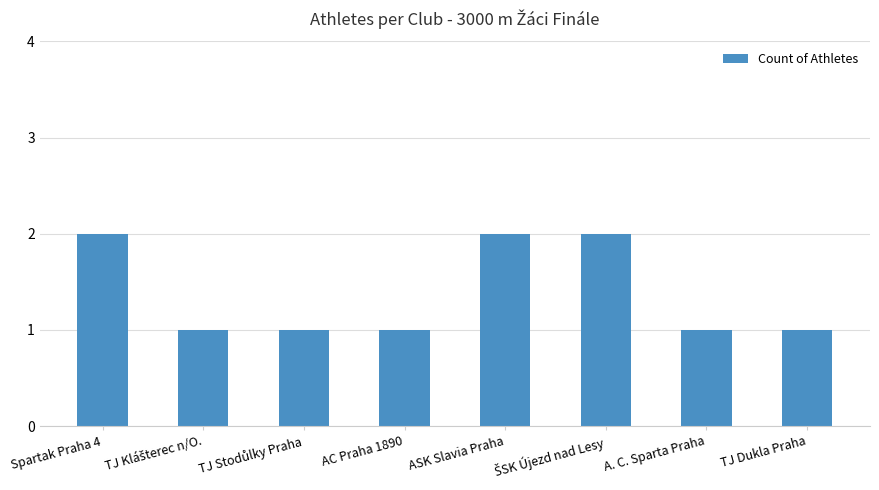

What is the value of the 2nd bar from the left?

1